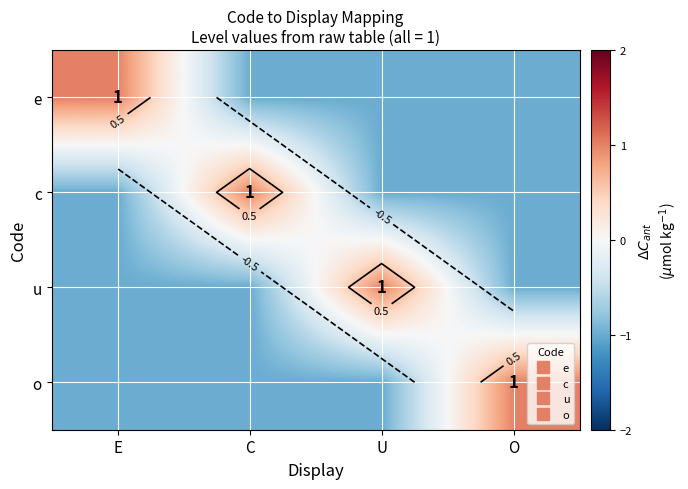

What is the spread (max minus min) of values at C?

2